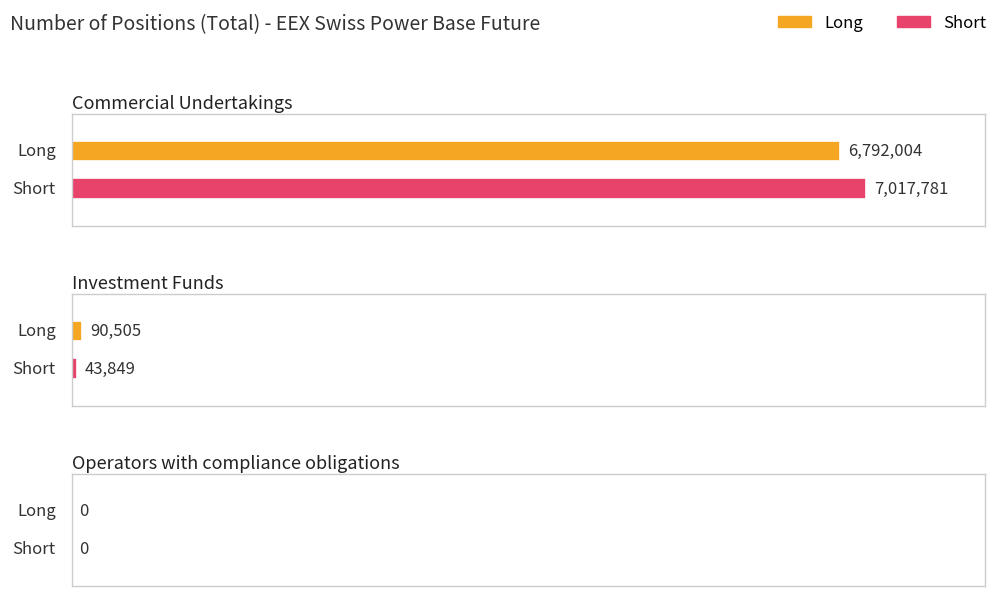

What is the spread (max minus min) of values at Commercial Undertakings?

225777